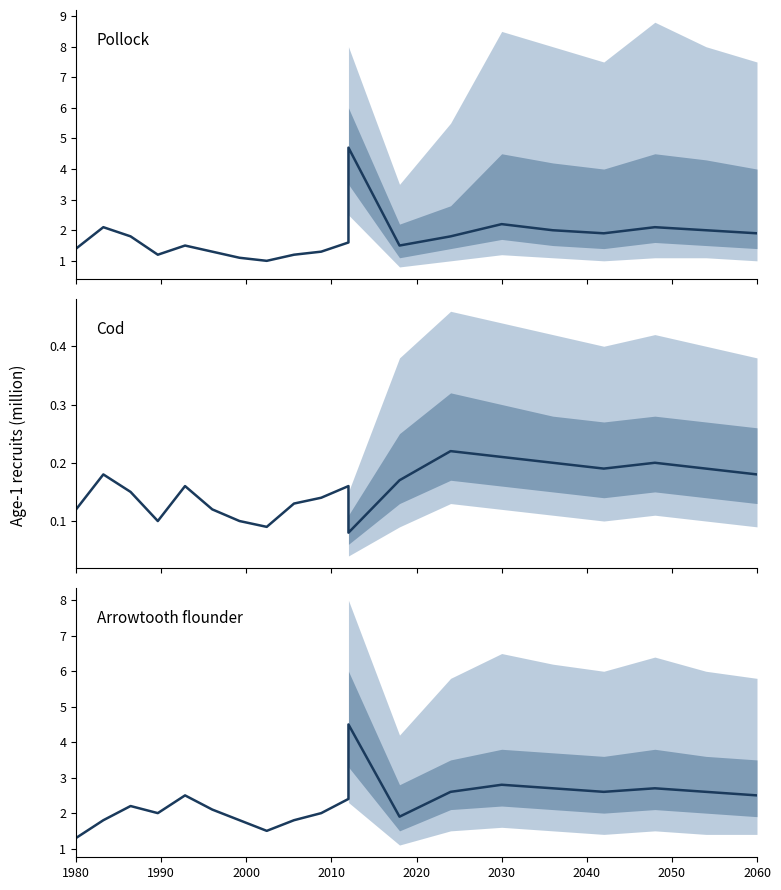

Read the Arrowtooth flounder value at 2030.

2.8